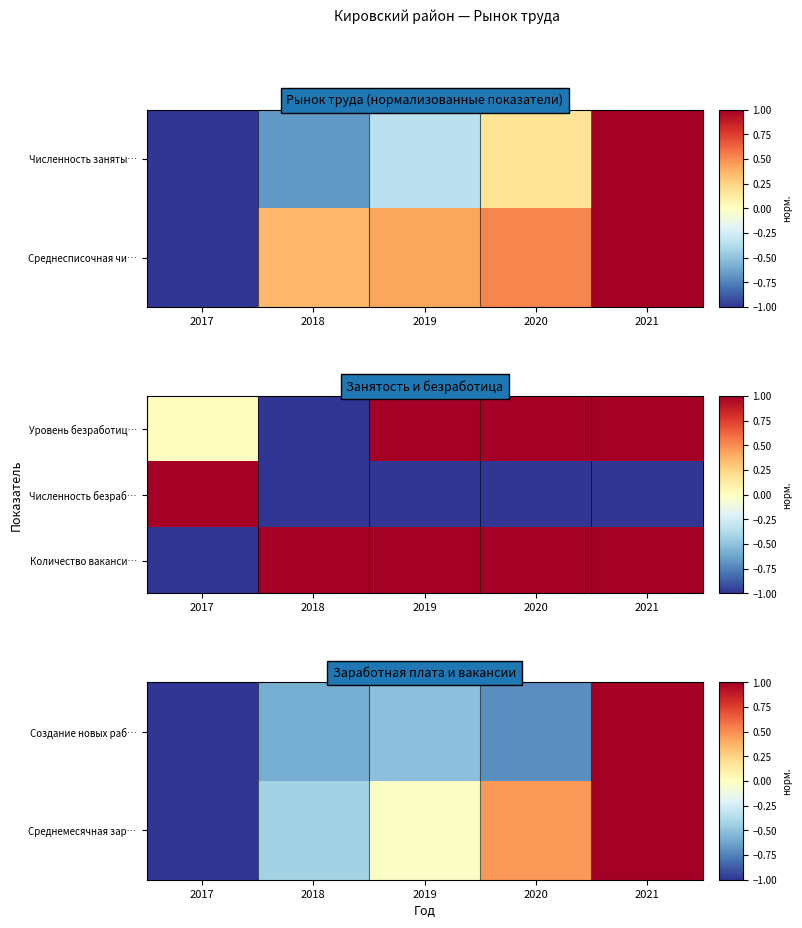

Is the value of Среднемесячная зар… at 2017 greater than the value of Количество ваканси… at 2021?

No